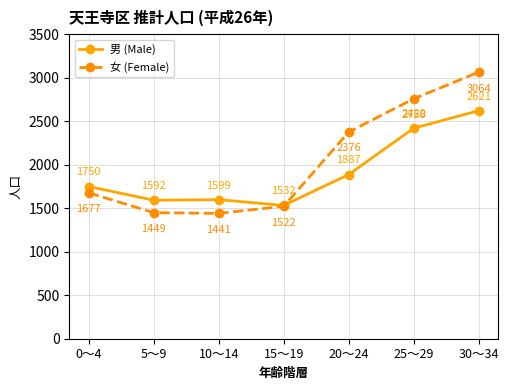

Which series has the widest spread of values?

女 (Female)